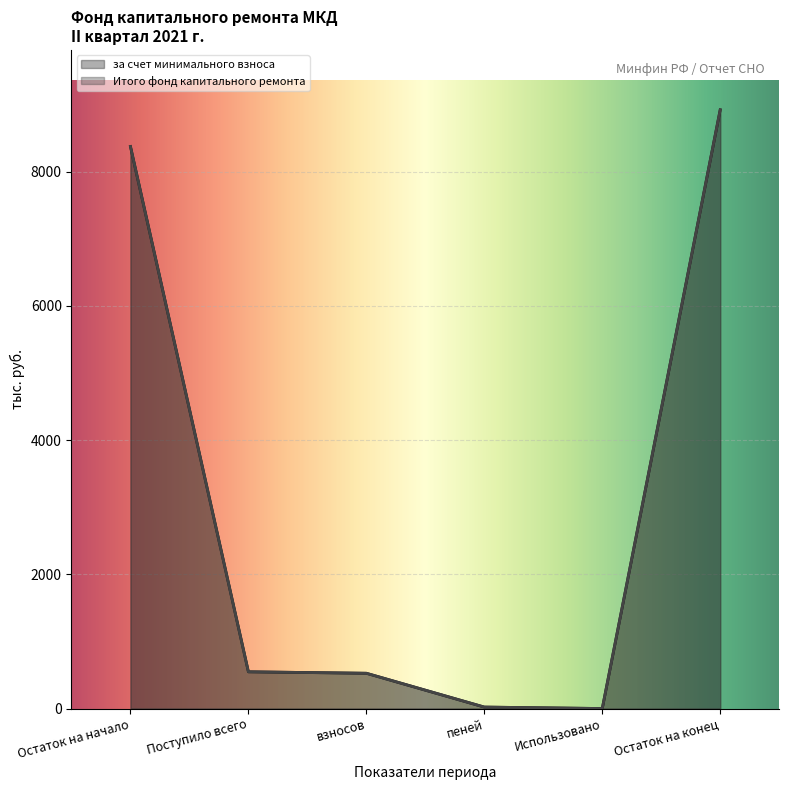

Does the chart display data point markers on the line(s)?

No